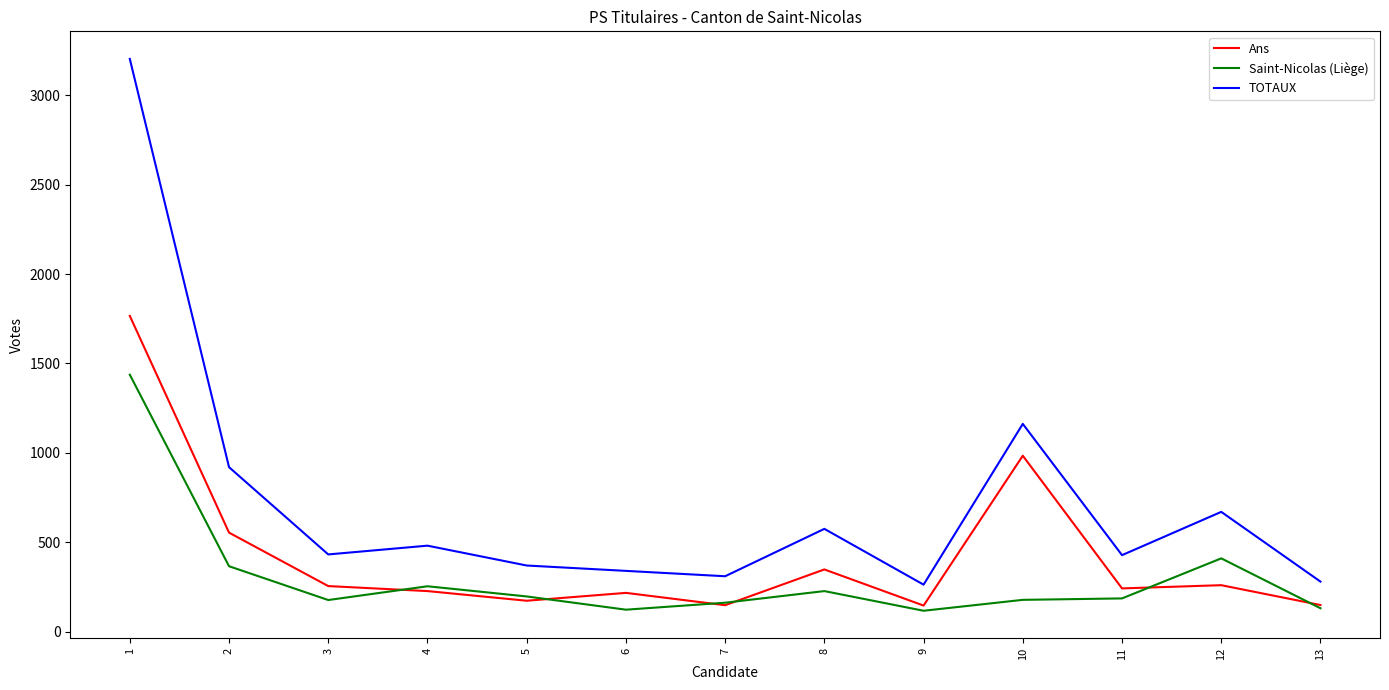

The value of Saint-Nicolas (Liège) at 10 is 178. True or false?

True